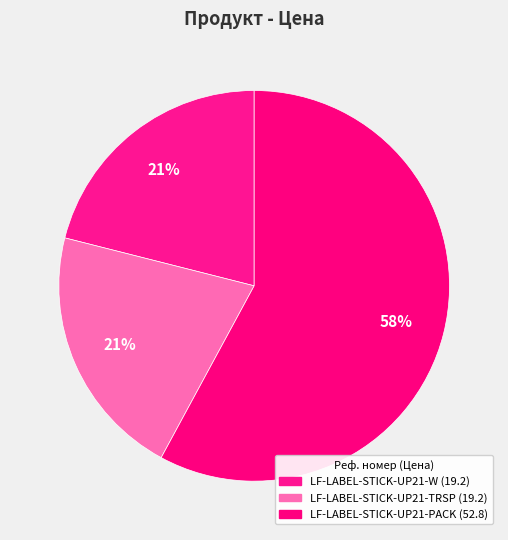

Does LF-LABEL-STICK-UP21-W account for over 50% of the chart?

No